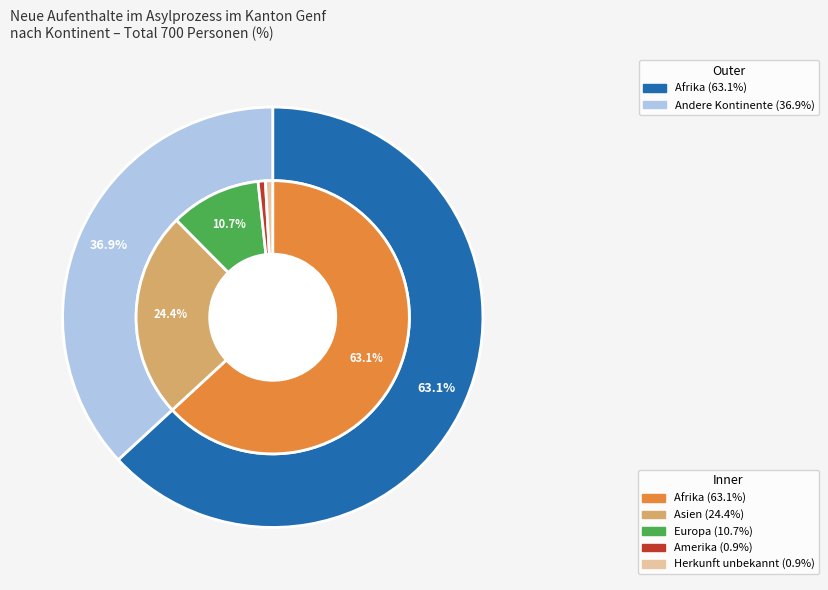

Which category has the biggest portion of the pie?

Afrika